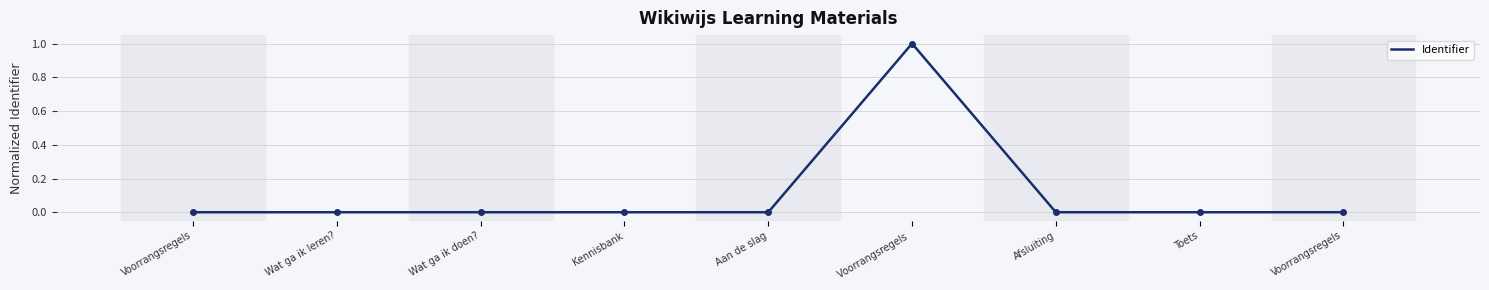

Reading left to right, what are all the values shown in this chart?

Voorrangsregels=0.0	Wat ga ik leren?=0.0	Wat ga ik doen?=0.0	Kennisbank=0.0	Aan de slag=0.0	Voorrangsregels =1.0	Afsluiting=0.0	Toets=0.0	Voorrangsregels=0.0